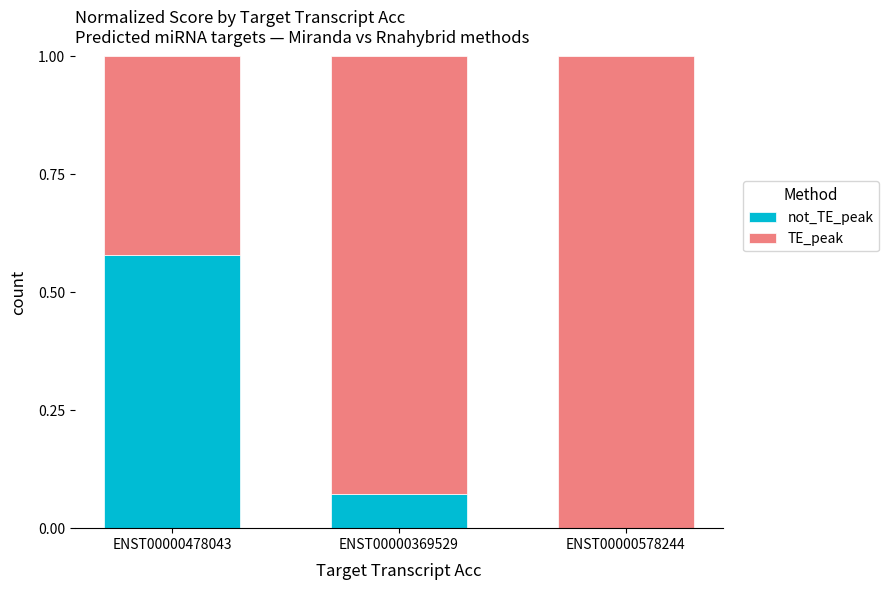

Does the chart contain stacked bars?

Yes